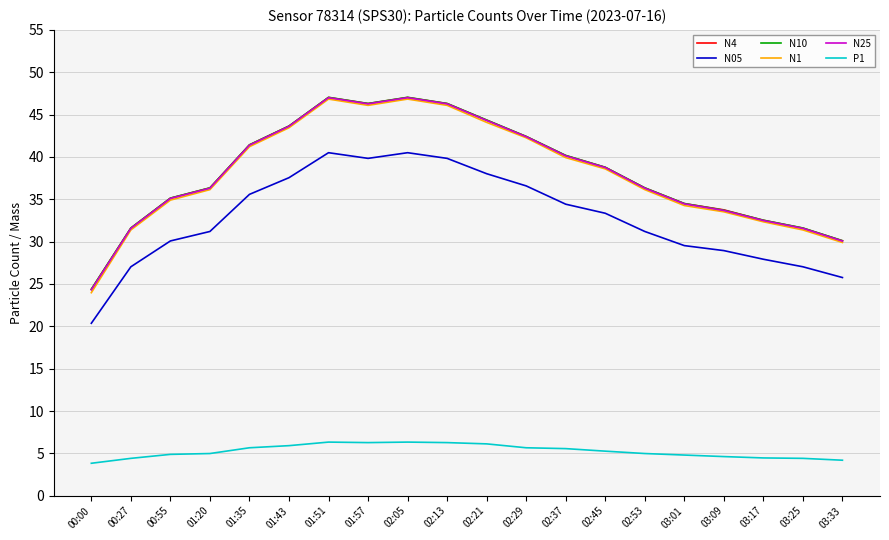

The N1 series shows 34.9 at 00:55. True or false?

True